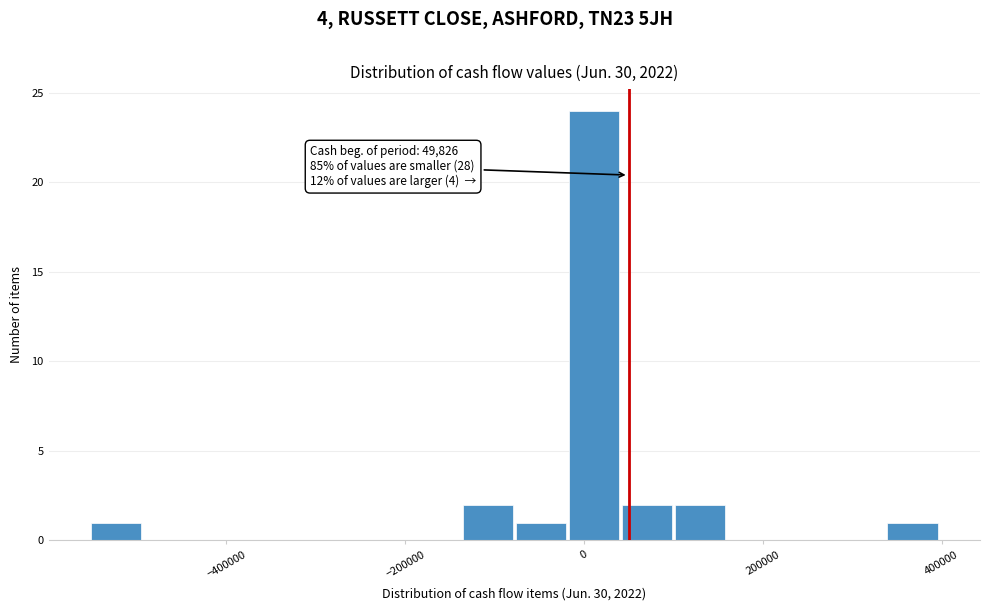

Around what value on the x-axis is the tallest bar? Give the approximate position of its centre, as read against the axis.

20000